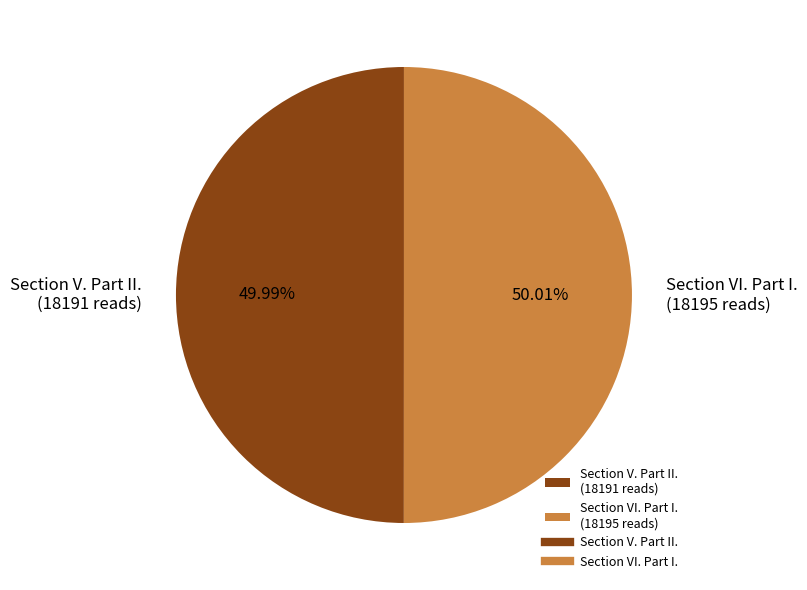

Do Section VI. Part I. (18195 reads) and Section V. Part II. (18191 reads) together represent more than half of the pie?

Yes